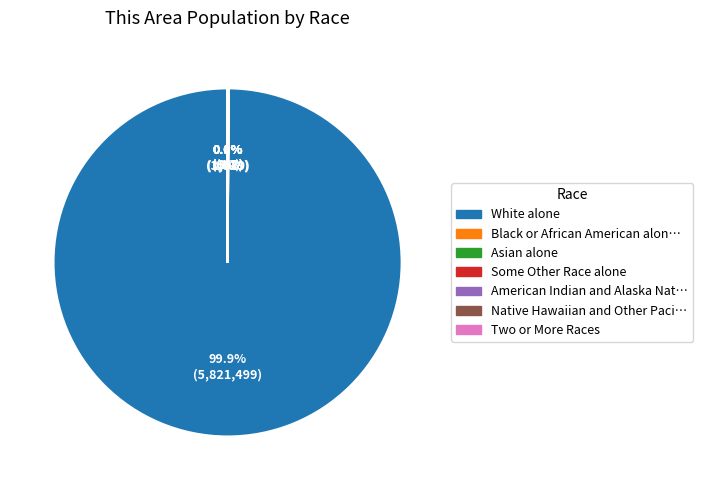

Is there a majority slice in this chart?

Yes